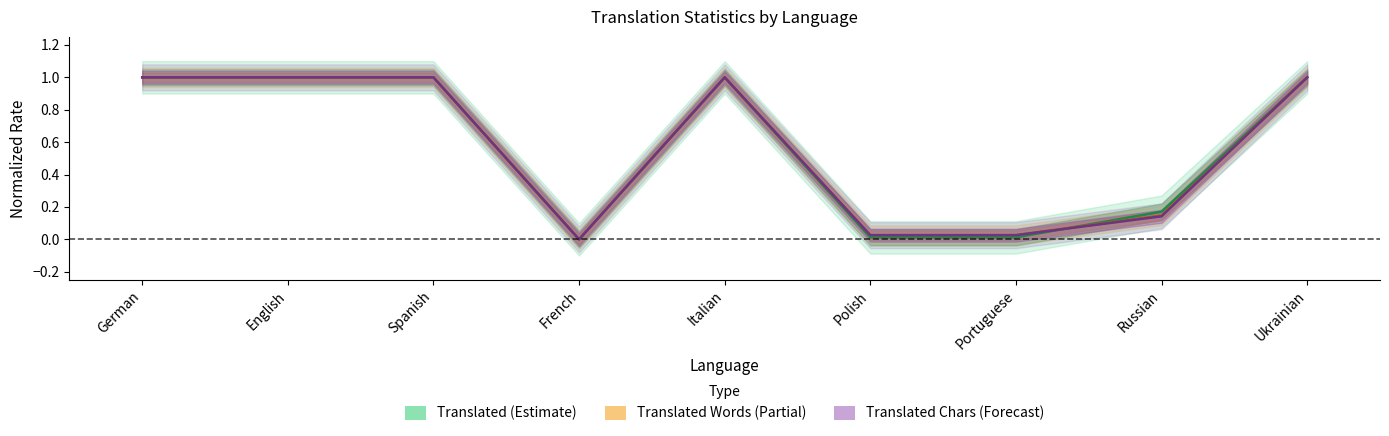

True or false: Translated Words (Partial) and Translated Chars (Forecast) intersect in this chart.

False